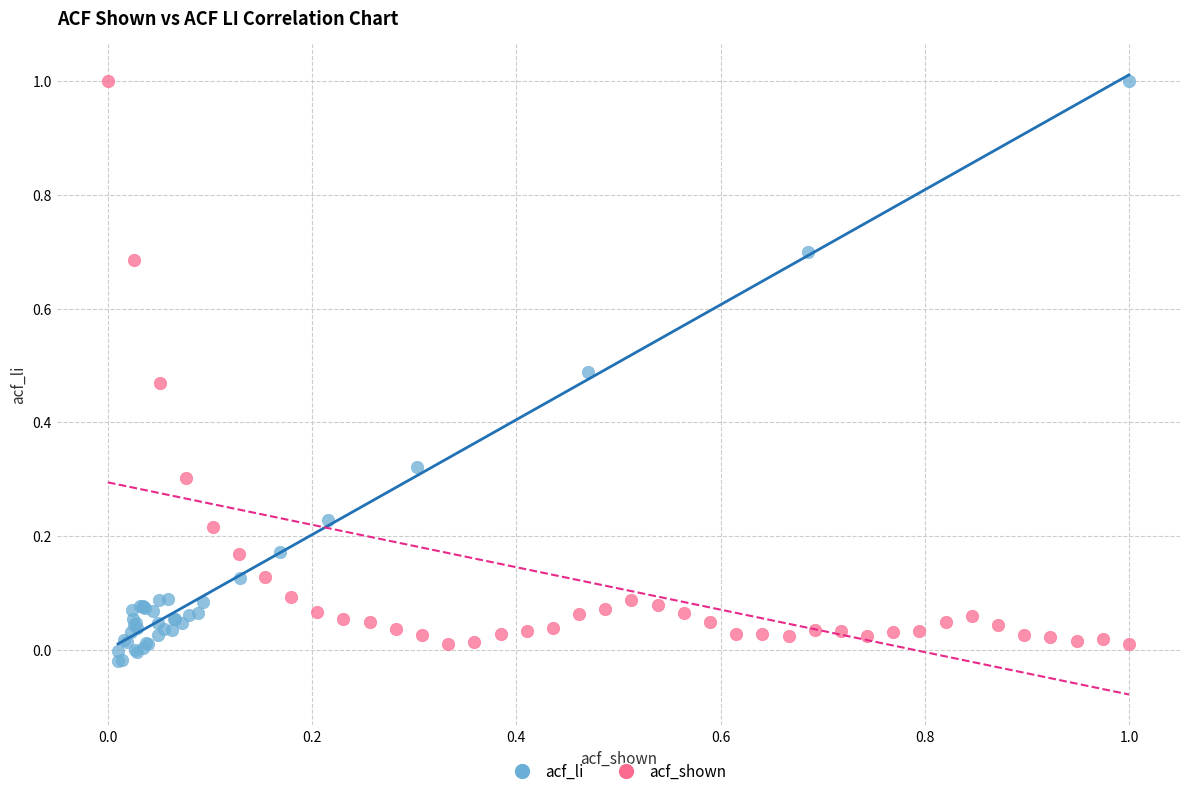

Which series has the largest Y range (max minus min)?

acf_li